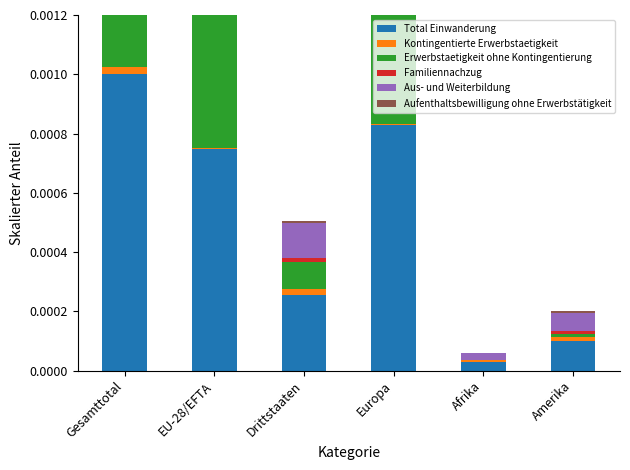

The Kontingentierte Erwerbstaetigkeit series shows 0.0 at Drittstaaten. True or false?

False